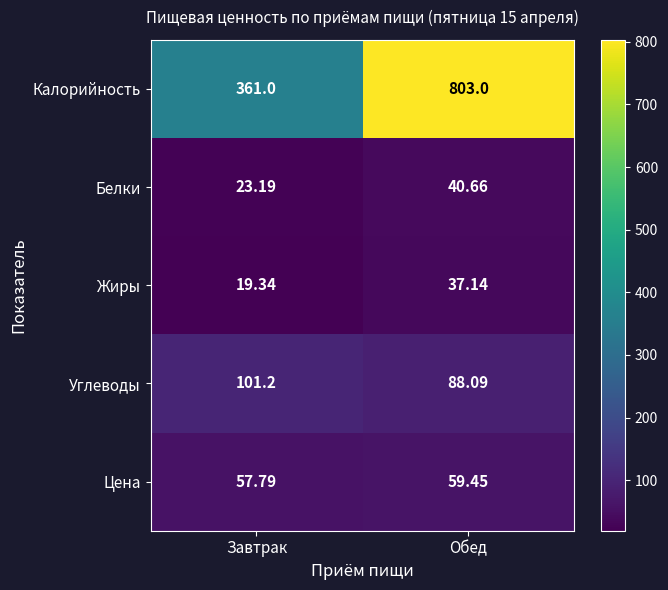

Which series has the widest spread of values?

Калорийность